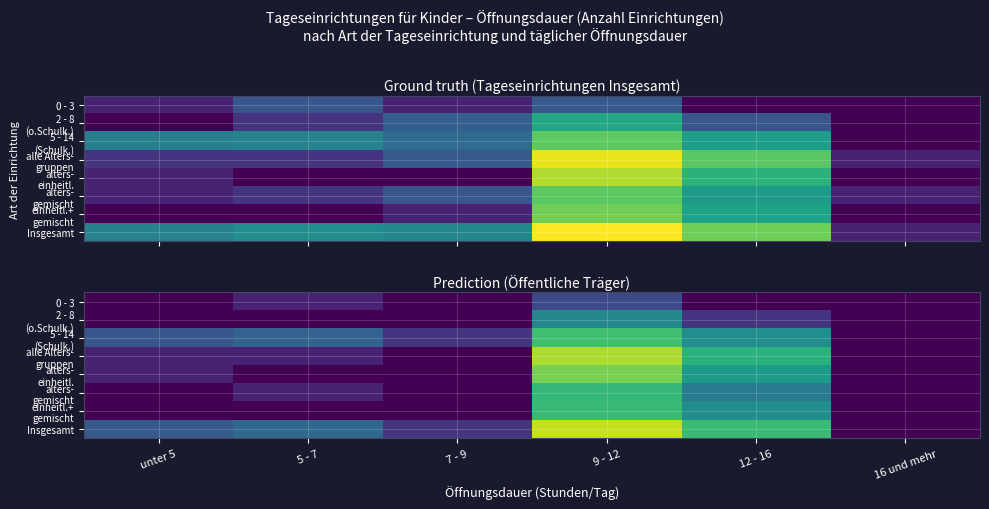

Between 9 - 12 and 12 - 16, which is larger?

9 - 12